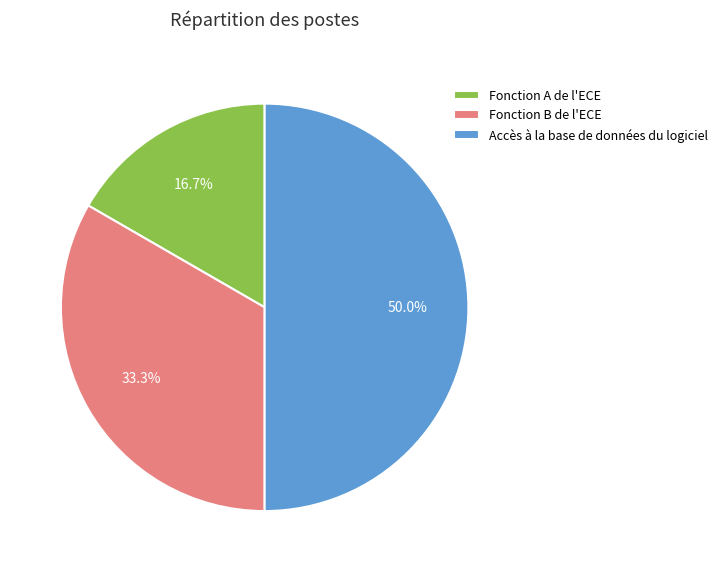

Is it true that Accès à la base de données du logiciel is 50% of the pie?

True